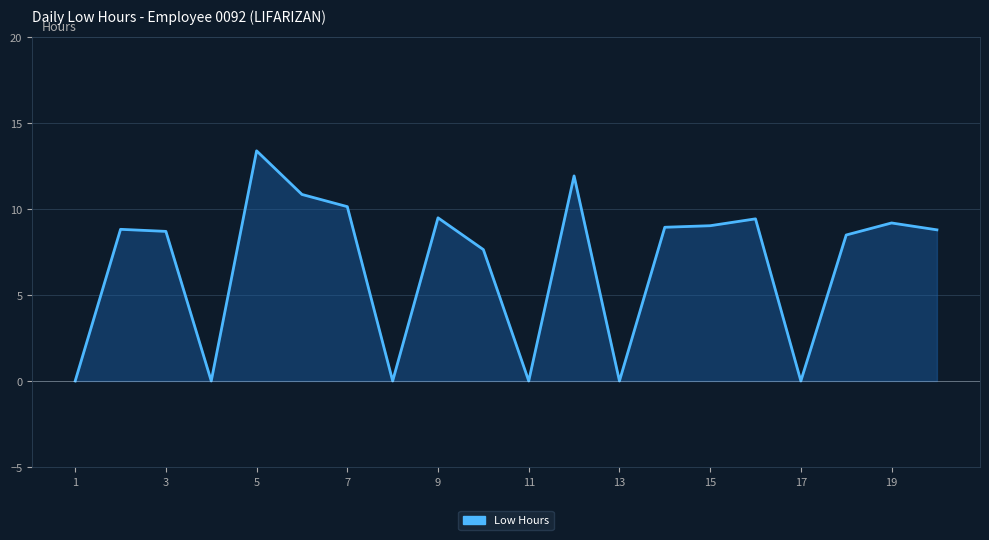

How many values exceed 8?

13